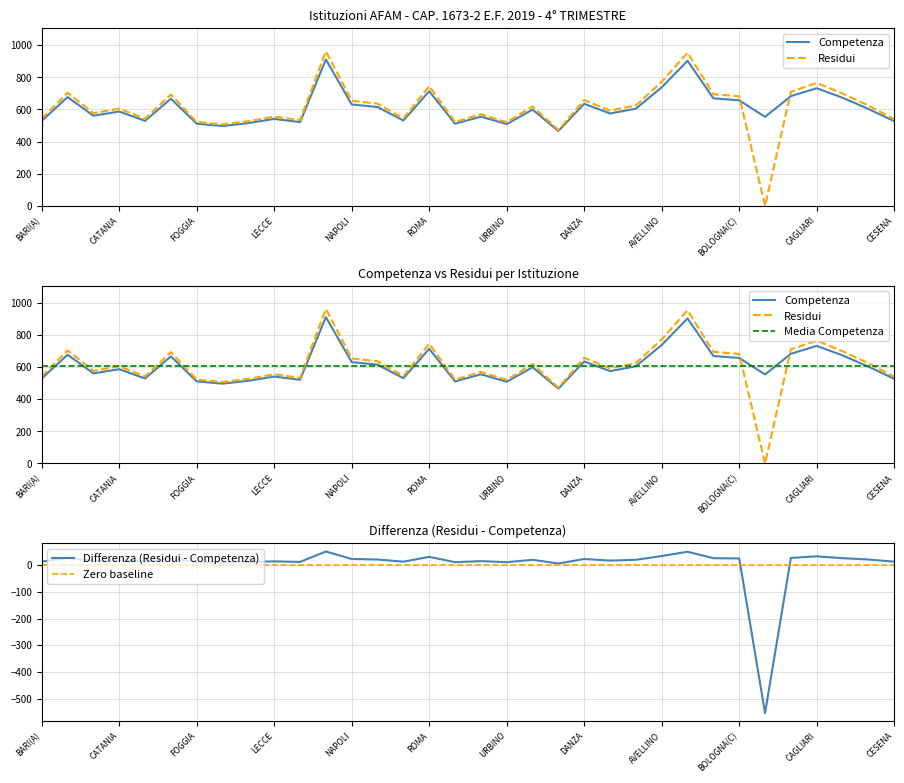

What is the maximum value for Differenza (Residui - Competenza)?

51